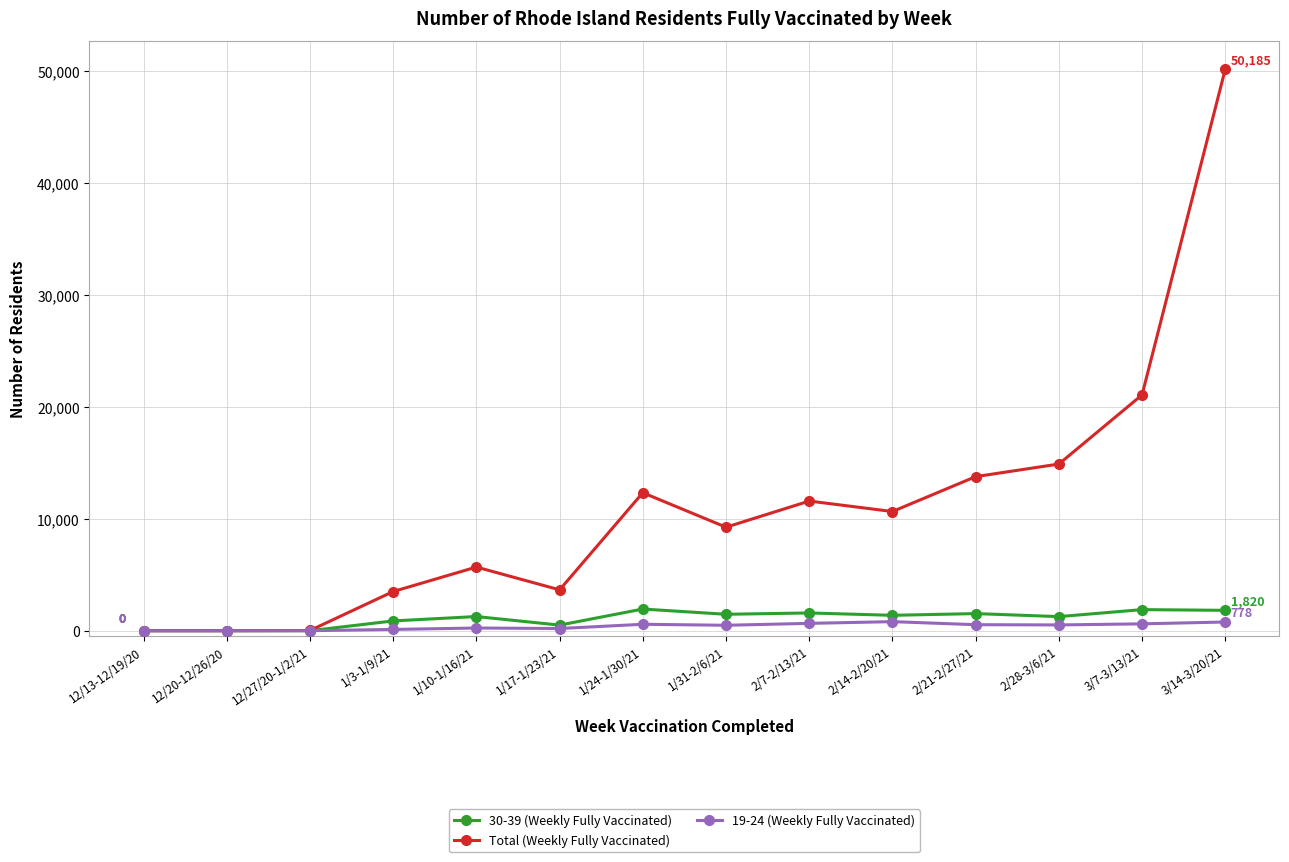

Which series has the largest range (max minus min)?

Total (Weekly Fully Vaccinated)